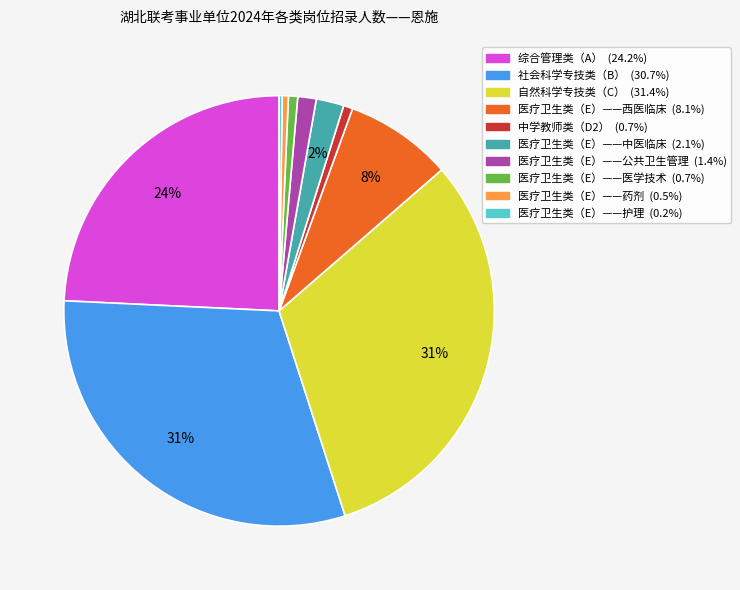

To the nearest percent, what percentage of the pie is 社会科学专技类（B）?

31%